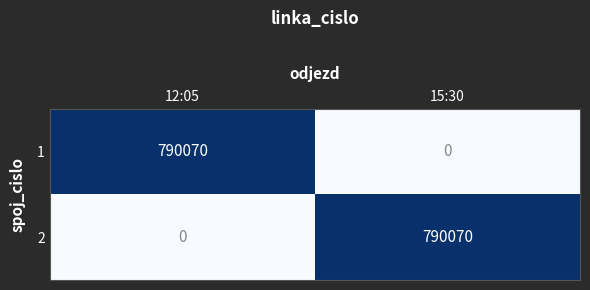

What is the spread (max minus min) of values at 12:05?

790070